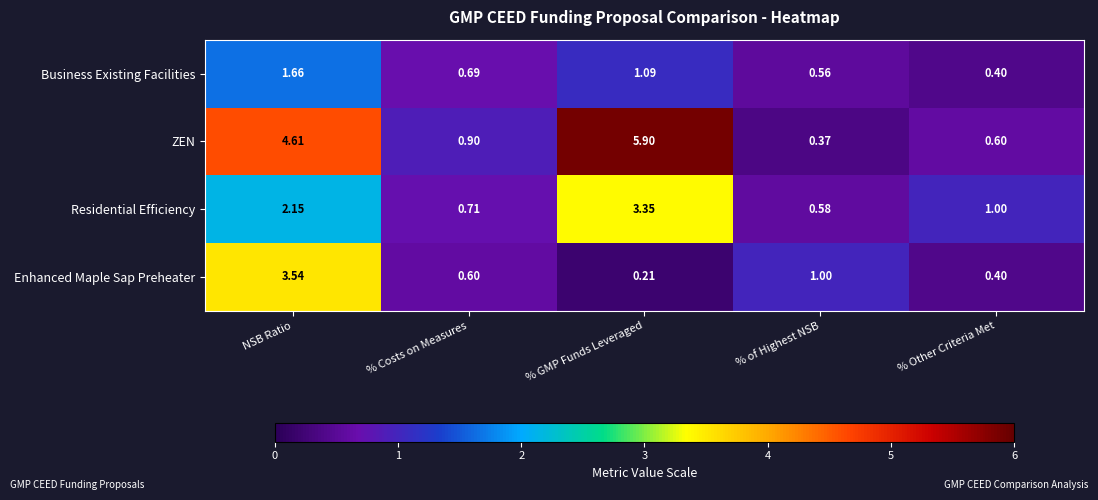

Which series has the widest spread of values?

ZEN